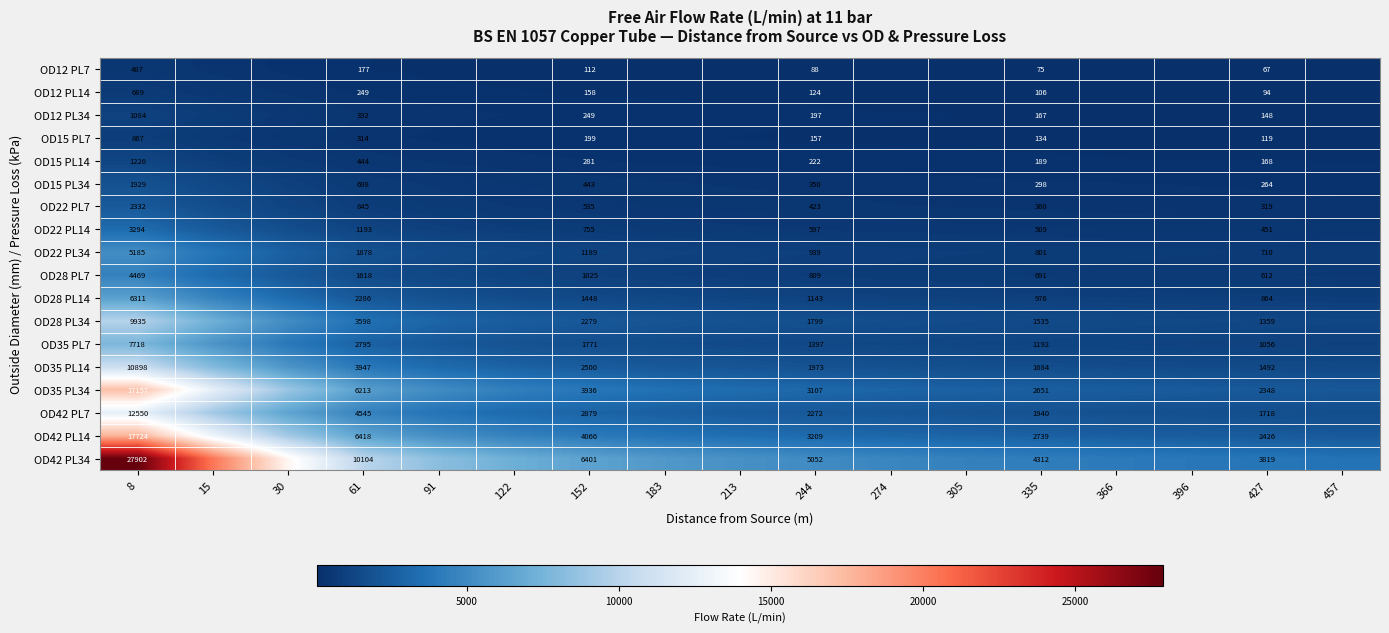

True or false: OD12 PL14 has a value of 151 at 335.

False